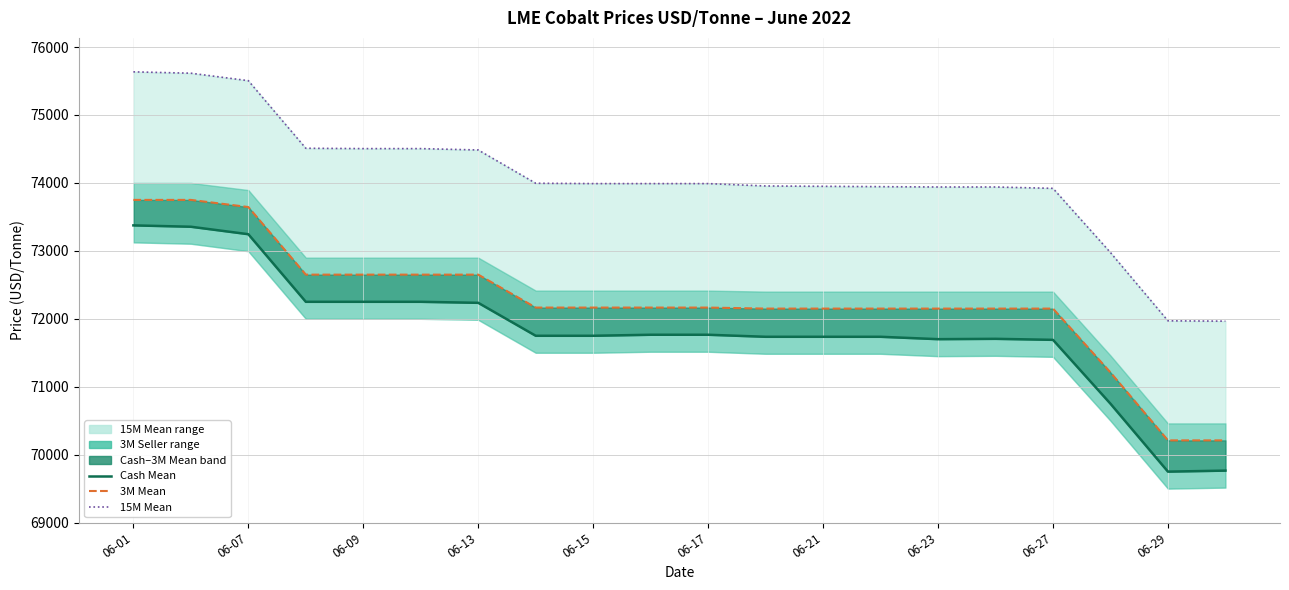

The 15M Mean series shows 101457 at 06-17. True or false?

False